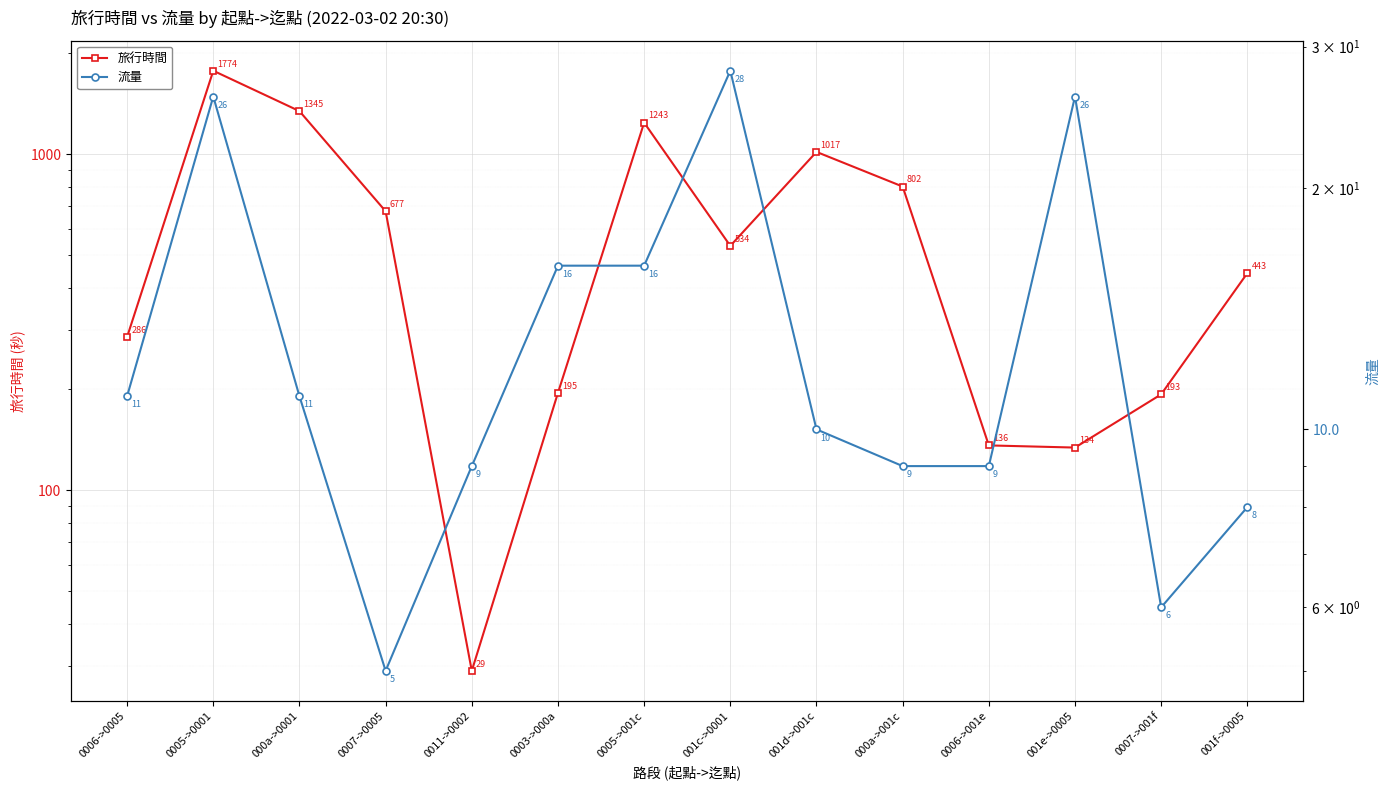

What is the label of the 3rd point from the right?

001e->0005